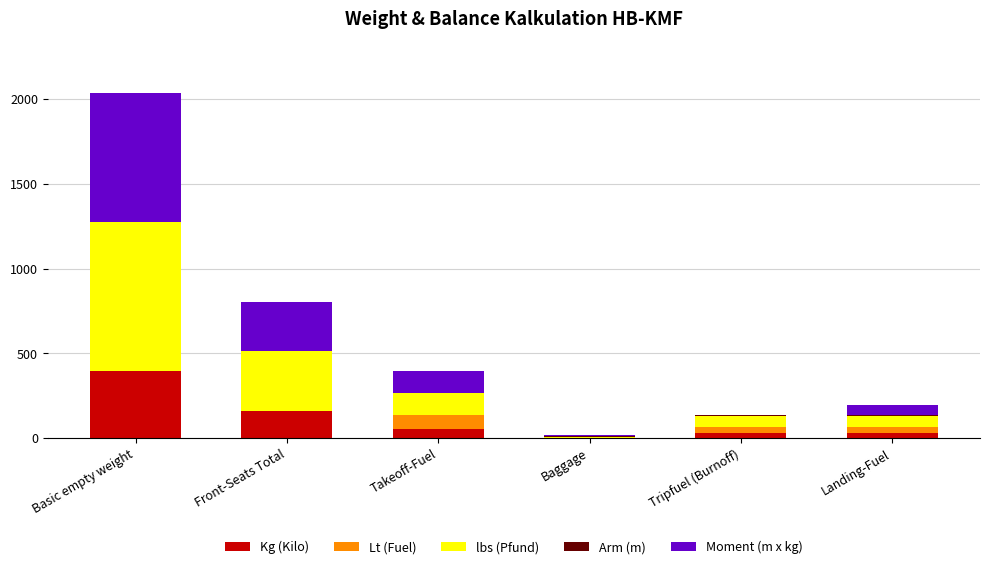

What is the sum of all Kg (Kilo) values?

675.5